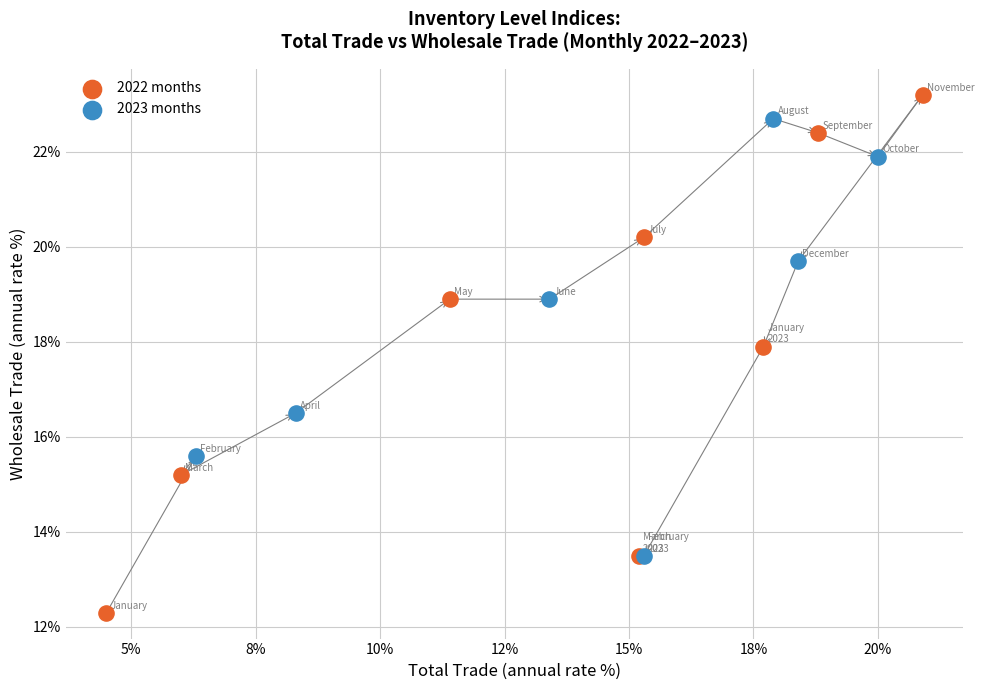

Which series reaches the minimum Y coordinate?

2022 months